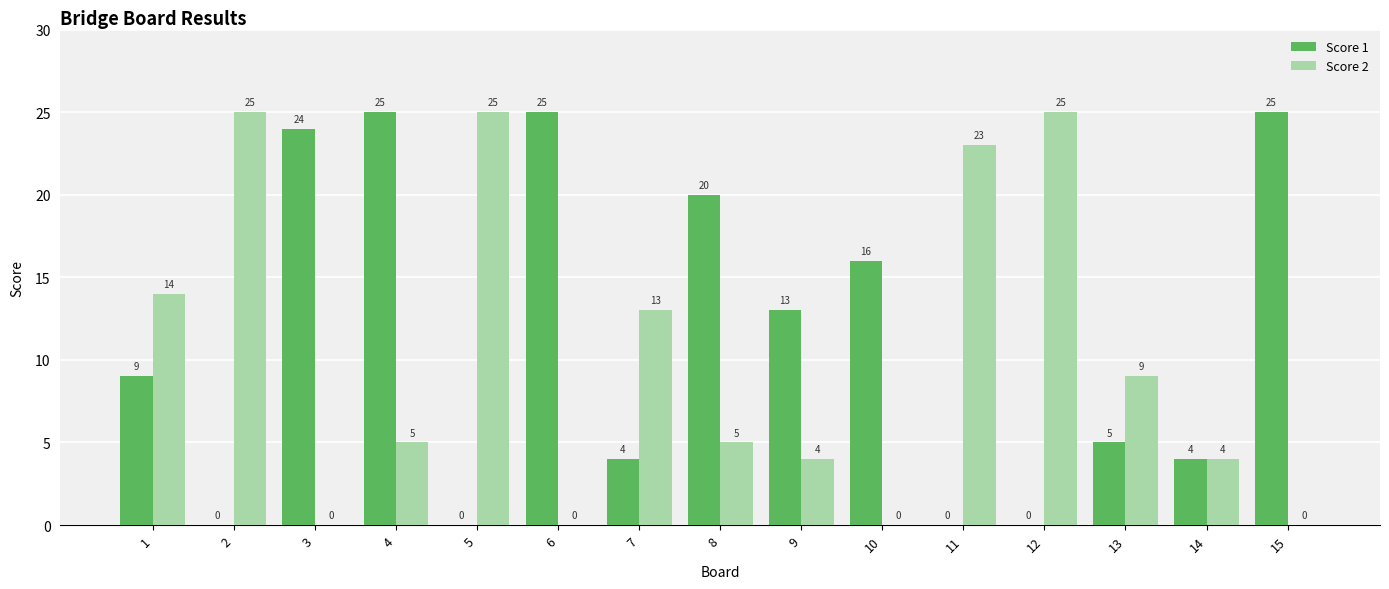

What is the sum of the Score 2 values at 14 and 15?

4